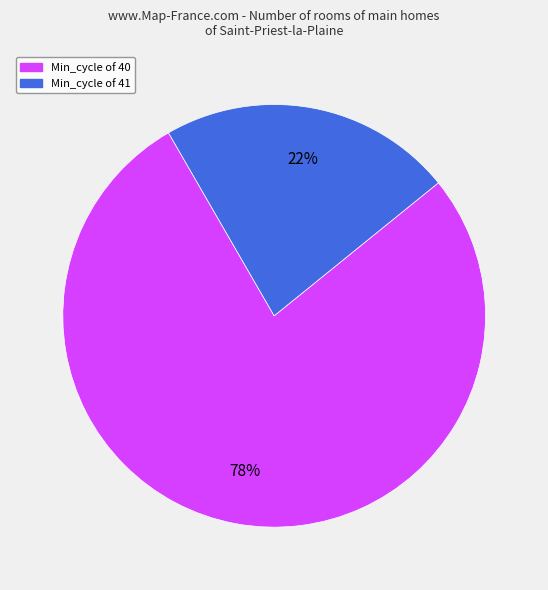

Does any single category account for the majority?

Yes